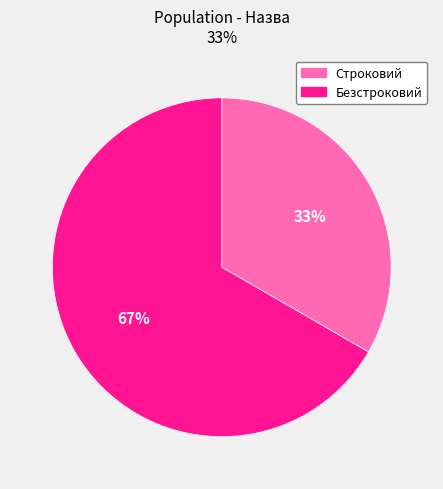

Between Безстроковий and Строковий, which is larger?

Безстроковий